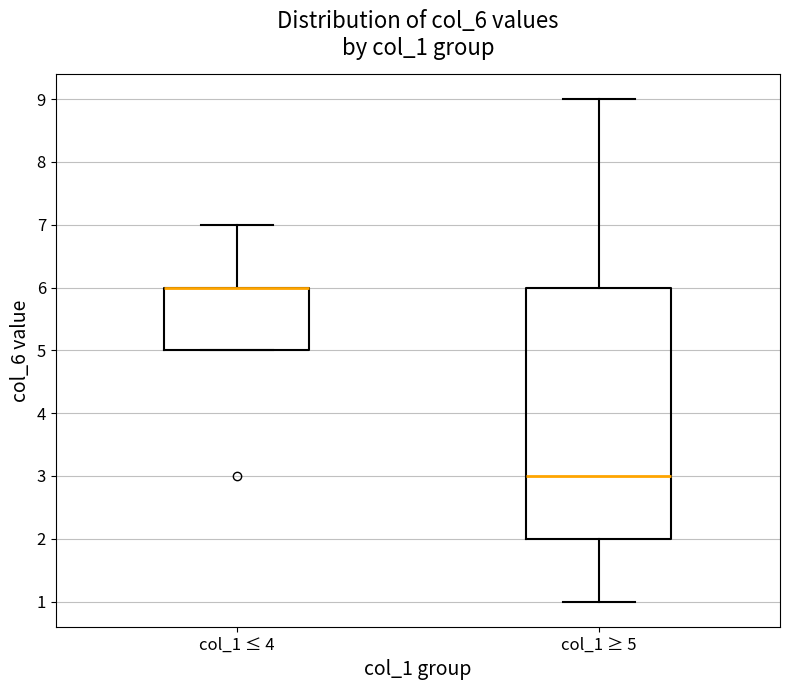

Comparing the boxes themselves (not the whiskers), which one is the tallest?

col_1 ≥ 5